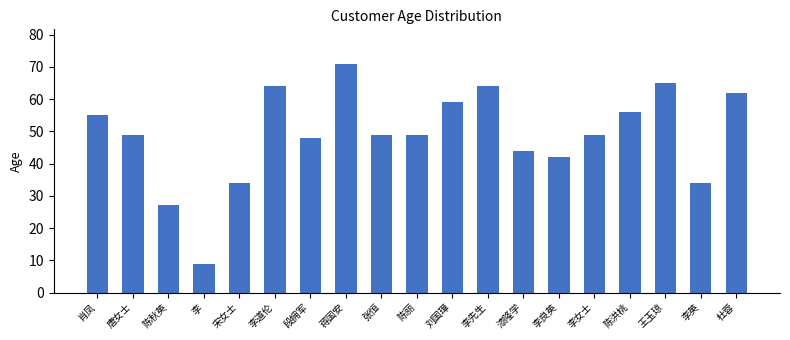

Reading right to left, extract all data points from this chart.

杜蓉=62	李英=34	王玉琼=65	陈洪桃=56	李女士=49	李良英=42	漆隆学=44	李先生=64	刘国璋=59	陈丽=49	张恒=49	蒋国安=71	段拥军=48	李道伦=64	宋女士=34	李=9	陈秋英=27	唐女士=49	肖凤=55